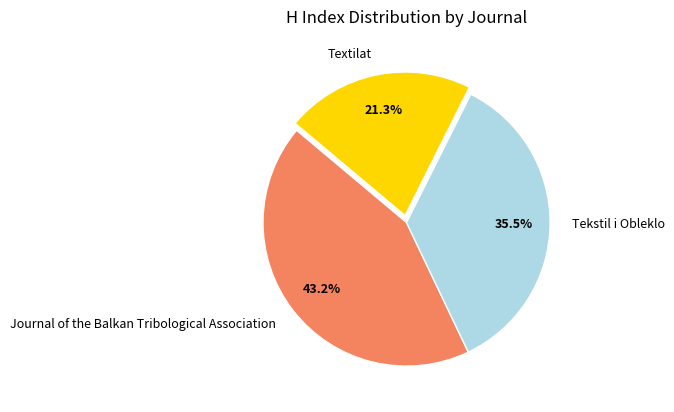

Is Tekstil i Obleklo the majority of the pie?

No